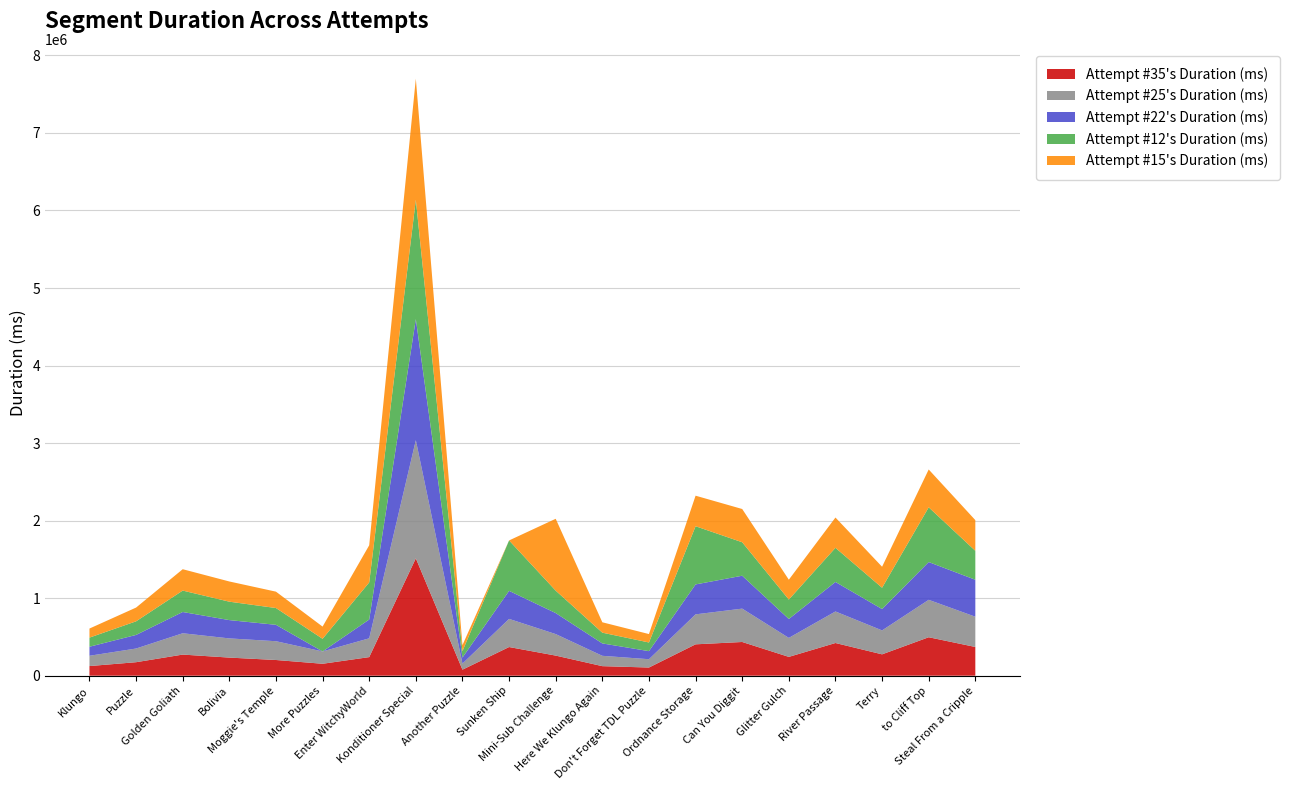

Reading right to left, extract all data points from this chart.

Attempt #35's Duration (ms): 370607	496040	275591	421685	242662	434873	404678	105366	123222	259368	369767	77789	1513812	239781	153932	202631	233541	272441	174150	124323
Attempt #25's Duration (ms): 390270	482614	308646	406774	244951	430182	386655	107344	133299	277387	362798	78375	1523416	242351	158779	242155	247519	275039	176293	132708
Attempt #22's Duration (ms): 476647	487127	275223	380568	243617	424326	385901	104021	159882	271000	361719	77686	1562332	242486	0	211576	236088	274236	175405	116663
Attempt #12's Duration (ms): 373672	705921	275002	440396	250899	431804	750640	111864	138744	289399	650440	82464	1538951	478415	163490	216428	237572	276231	175640	117578
Attempt #15's Duration (ms): 395536	487962	270868	390639	256055	428823	393894	108568	133878	926741	0	77938	1561473	479087	157103	211247	260606	275448	177312	116907